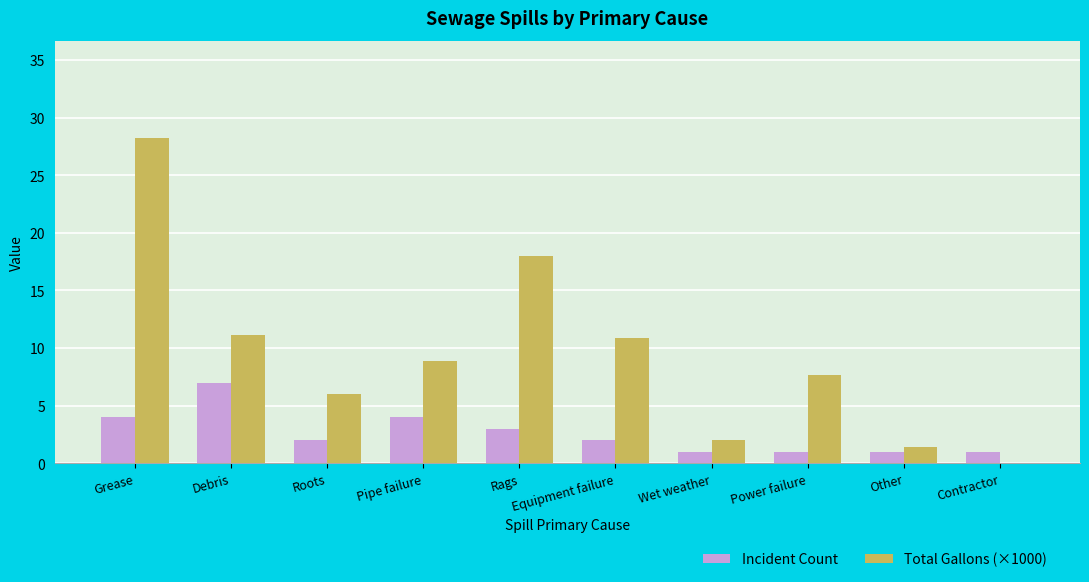

How many categories are shown in the chart?

10